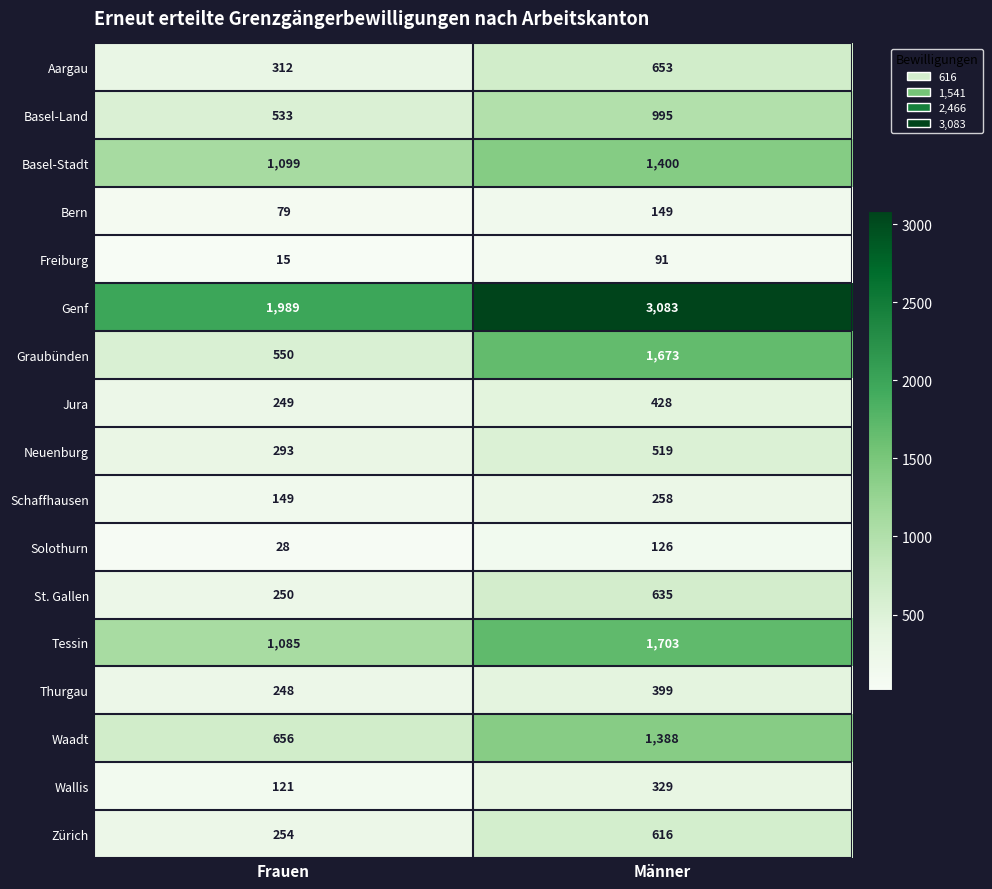

Where is Neuenburg nearest to the value 406?

Frauen